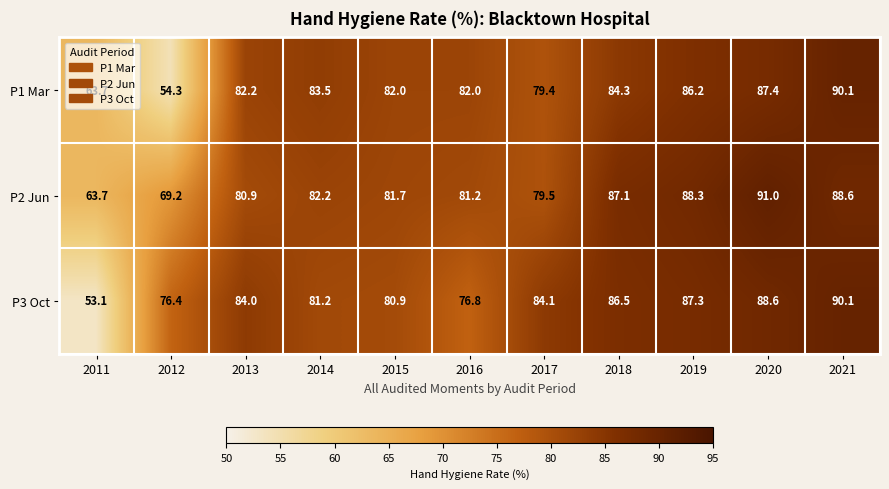

What is the total value across all series at 2017?

243.0